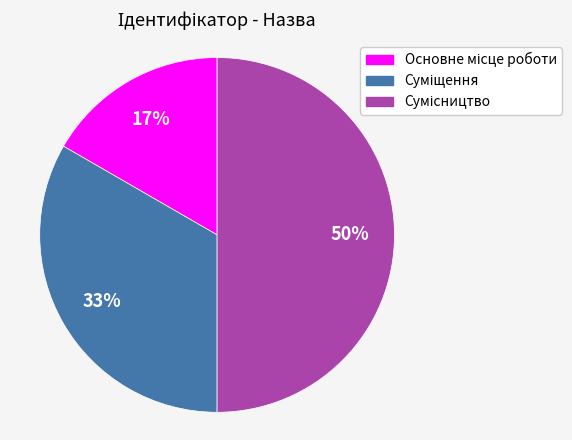

How many segments does this pie chart have?

3